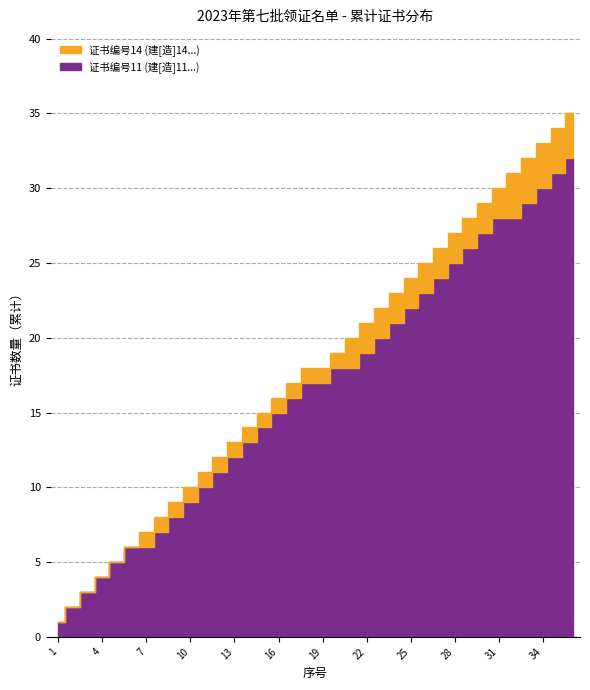

What are all the series names shown in the legend?

证书编号11 (建[造]11...), 证书编号14 (建[造]14...)